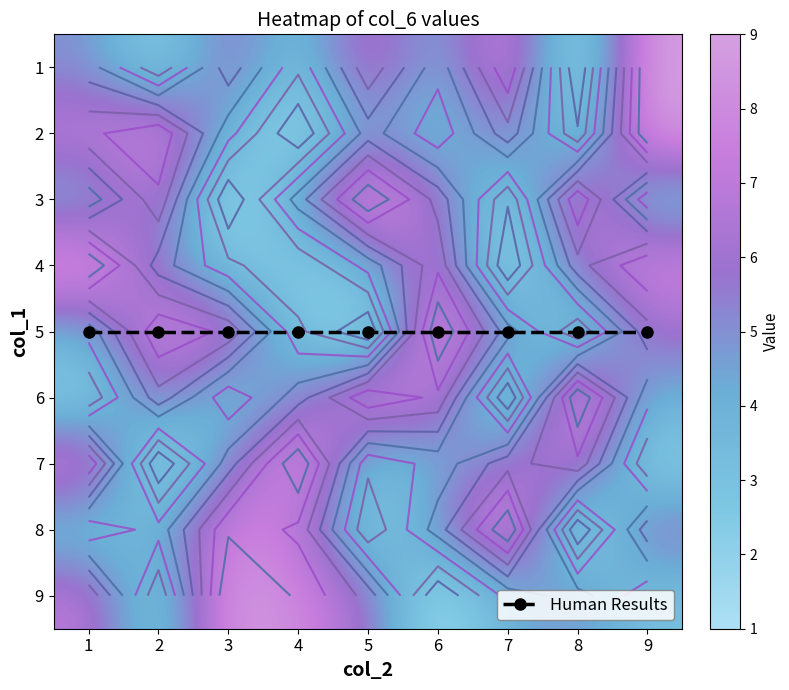

What is the spread (max minus min) of values at 3?

8